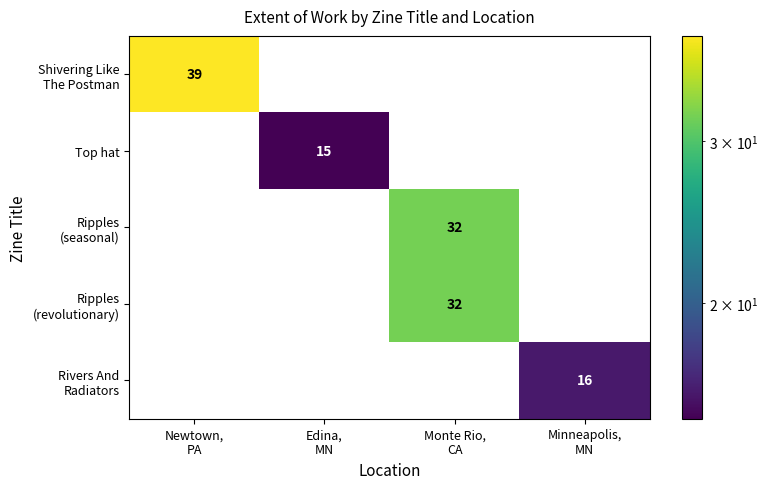

What is the difference between the maximum and minimum values in the Top hat series?

15